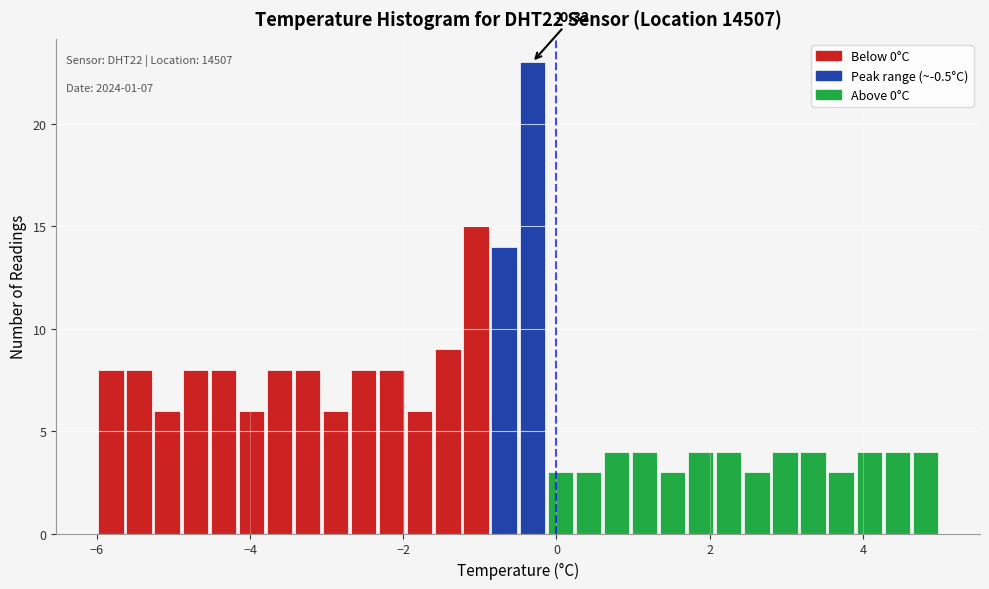

Read against the x-axis, roughly where is the centre of the tallest bar?

-0.4